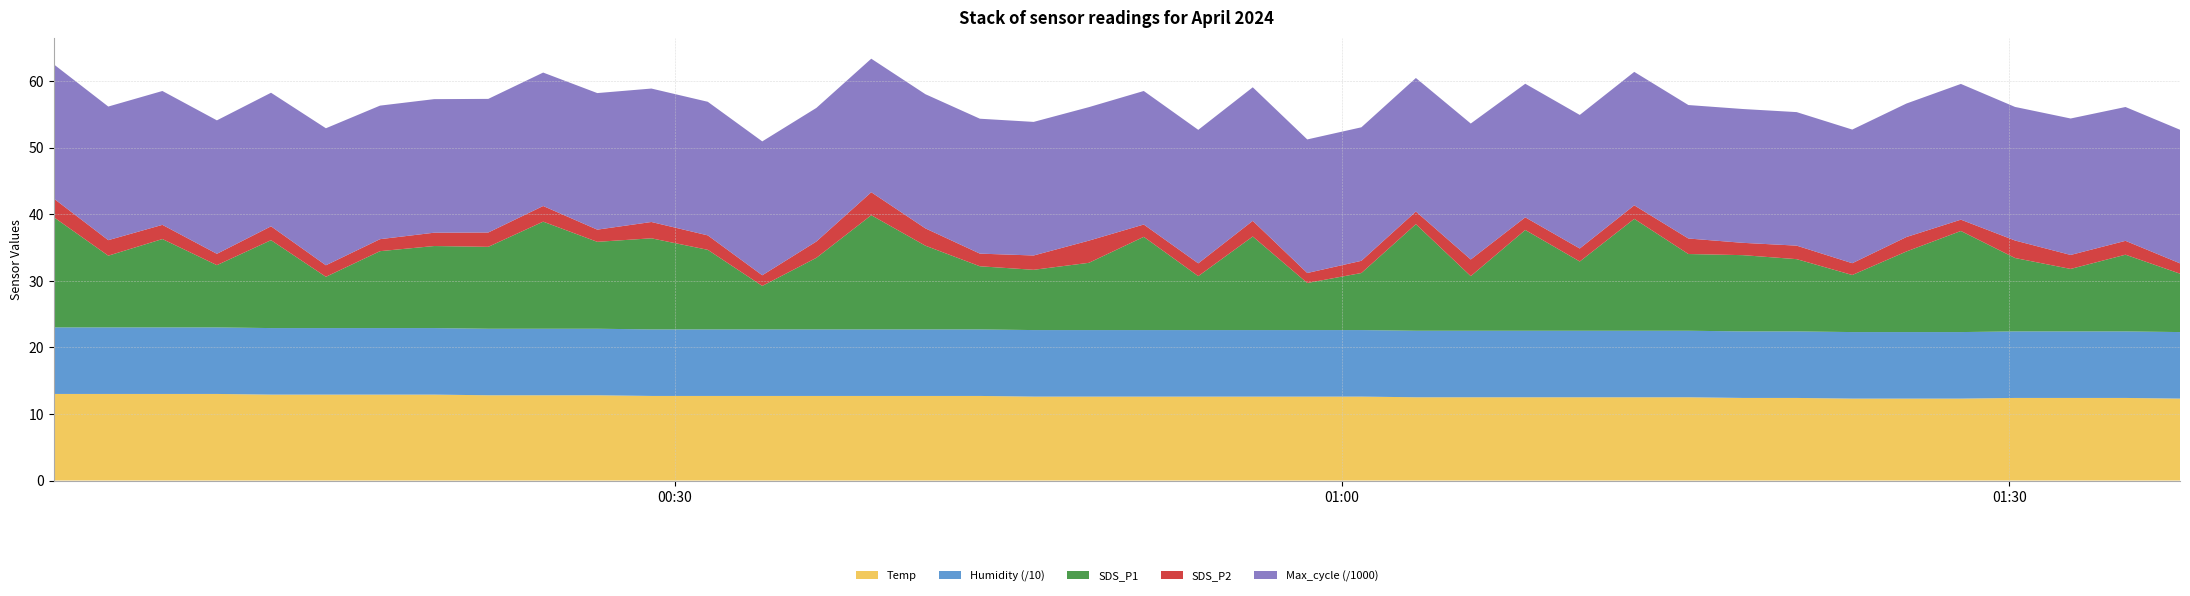

Reading left to right, list all the values displayed in this chart.

Temp: 13.0	13.0	13.0	13.0	12.9	12.9	12.9	12.9	12.8	12.8	12.8	12.7	12.7	12.7	12.7	12.7	12.7	12.7	12.6	12.6	12.6	12.6	12.6	12.6	12.6	12.5	12.5	12.5	12.5	12.5	12.5	12.4	12.4	12.3	12.3	12.3	12.4	12.4	12.4	12.3
Humidity: 99.9	99.9	99.9	99.9	99.9	99.9	99.9	99.9	99.9	99.9	99.9	99.9	99.9	99.9	99.9	99.9	99.9	99.9	99.9	99.9	99.9	99.9	99.9	99.9	99.9	99.9	99.9	99.9	99.9	99.9	99.9	99.9	99.9	99.9	99.9	99.9	99.9	99.9	99.9	99.9
SDS_P1: 16.6	10.8	13.3	9.3	13.2	7.7	11.6	12.3	12.3	16.1	13.1	13.7	11.9	6.5	10.8	17.1	12.6	9.5	9.1	10.1	14.0	8.1	14.1	7.1	8.6	16.0	8.2	15.1	10.4	16.8	11.5	11.4	10.8	8.6	12.1	15.2	11.0	9.4	11.5	8.8
SDS_P2: 2.8	2.3	2.1	1.7	2.1	1.7	1.8	2.0	2.1	2.4	1.8	2.5	2.2	1.6	2.5	3.5	2.6	1.9	2.1	3.3	1.9	1.9	2.4	1.5	1.8	1.9	2.5	1.9	1.9	2.0	2.3	1.9	2.0	1.8	2.2	1.7	2.6	2.1	2.1	1.6
Max_cycle: 20154.0	20064.0	20100.0	20041.0	20057.0	20573.0	20053.0	20056.0	20064.0	20037.0	20506.0	20036.0	20060.0	20103.0	20060.0	20049.0	20148.0	20256.0	20059.0	20045.0	20051.0	20045.0	20055.0	20056.0	20049.0	20051.0	20414.0	20057.0	20056.0	20040.0	20041.0	20094.0	20049.0	20068.0	20044.0	20381.0	20057.0	20489.0	20095.0	20060.0